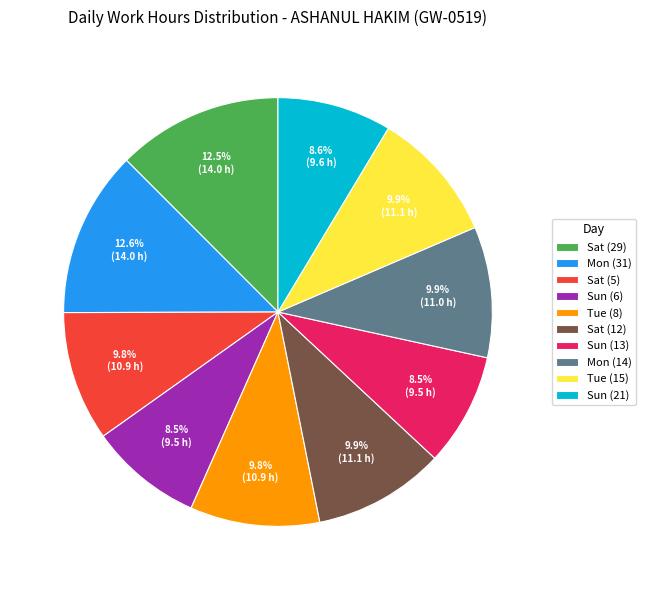

The Sun (21) slice represents 1% of the pie. True or false?

False